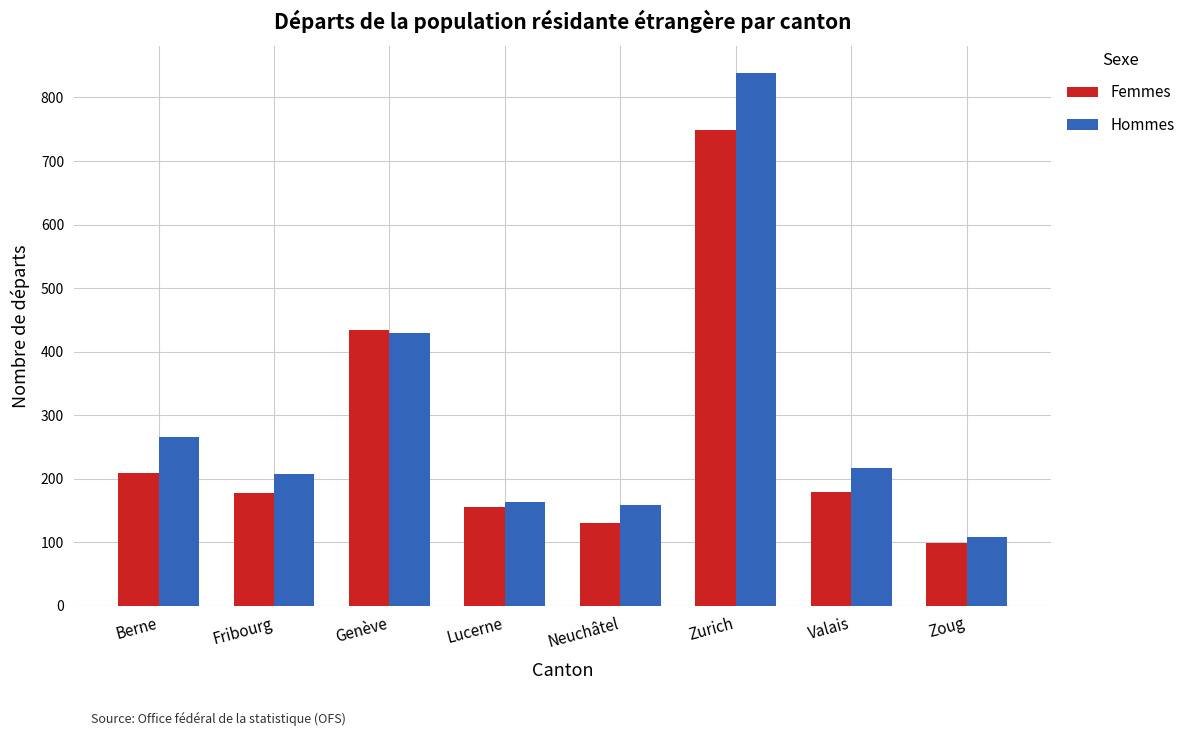

How many distinct data groups are displayed?

2